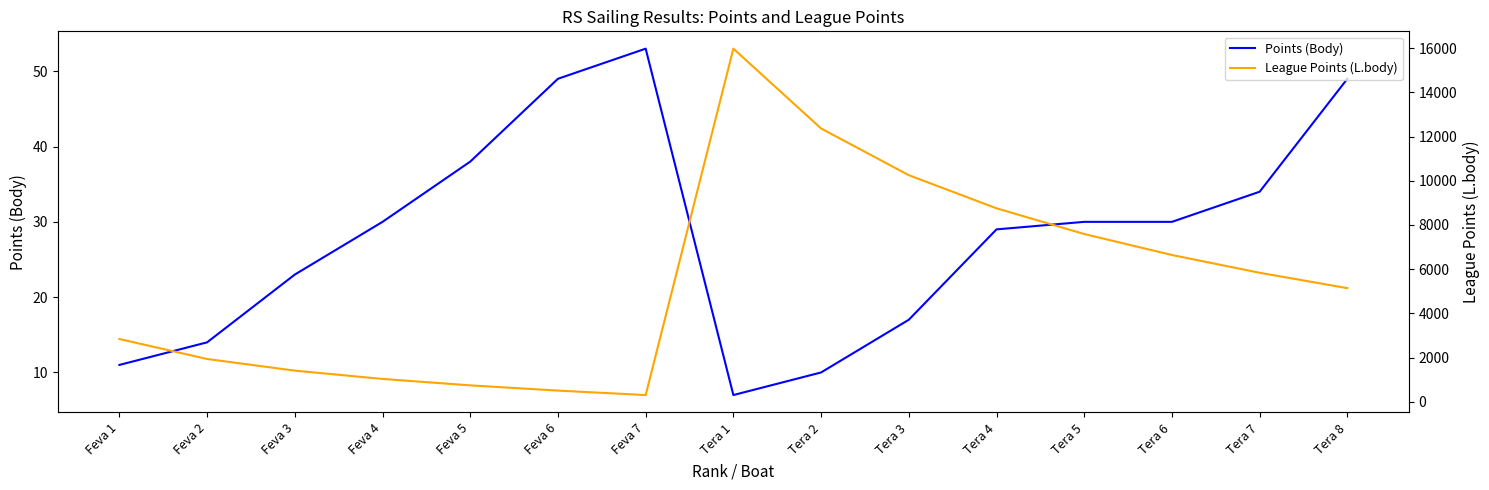

What is the value of the Points (Body) point at the 14th from the left?

34